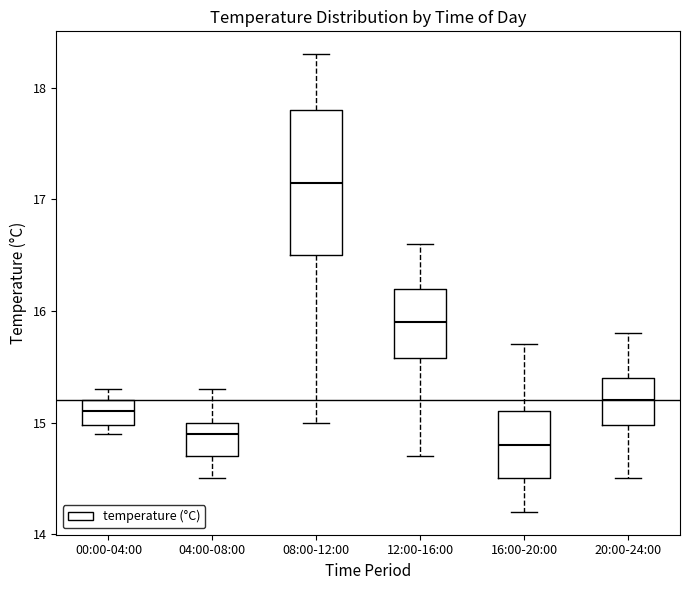

Which box has the highest median line?

08:00-12:00